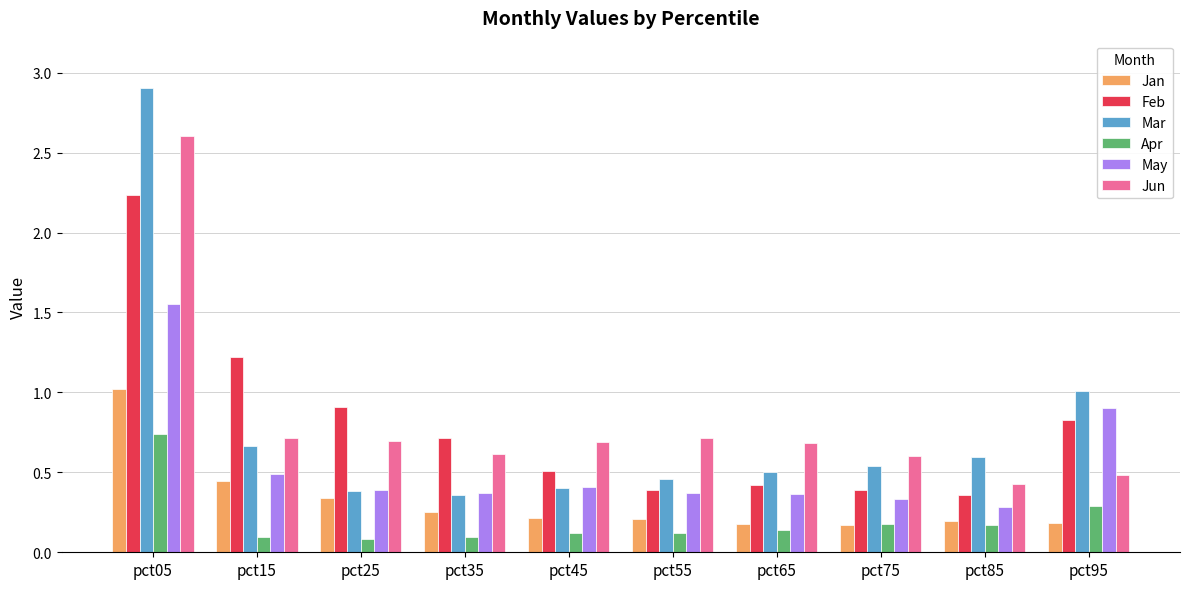

What are all the series names shown in the legend?

Jan, Feb, Mar, Apr, May, Jun